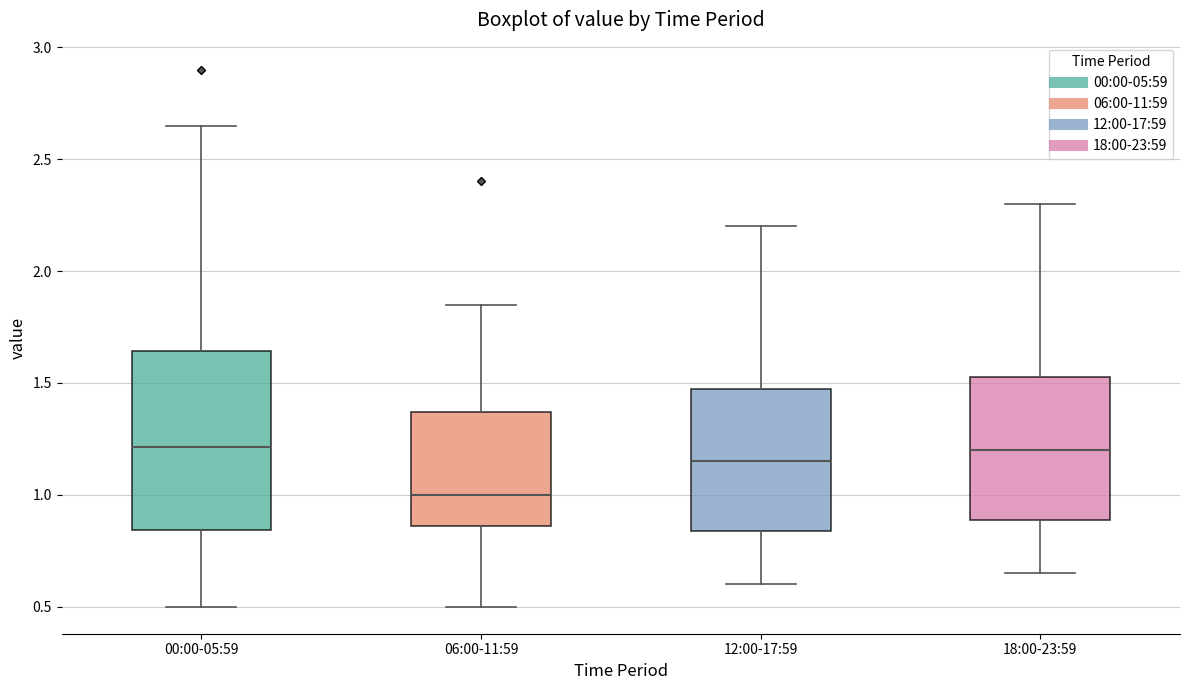

Which box has the lowest median line?

06:00-11:59